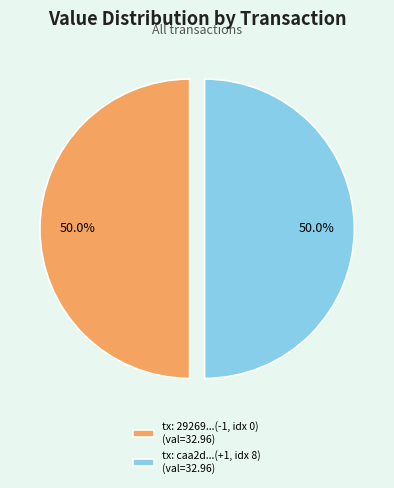

What portion of the pie excludes tx: caa2d...(+1, idx 8) (val=32.96)?

50.0%